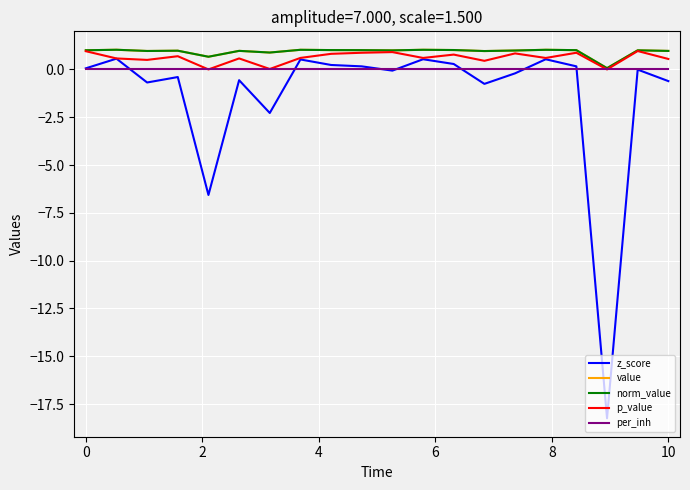

What is the maximum value shown in the chart?

1.0